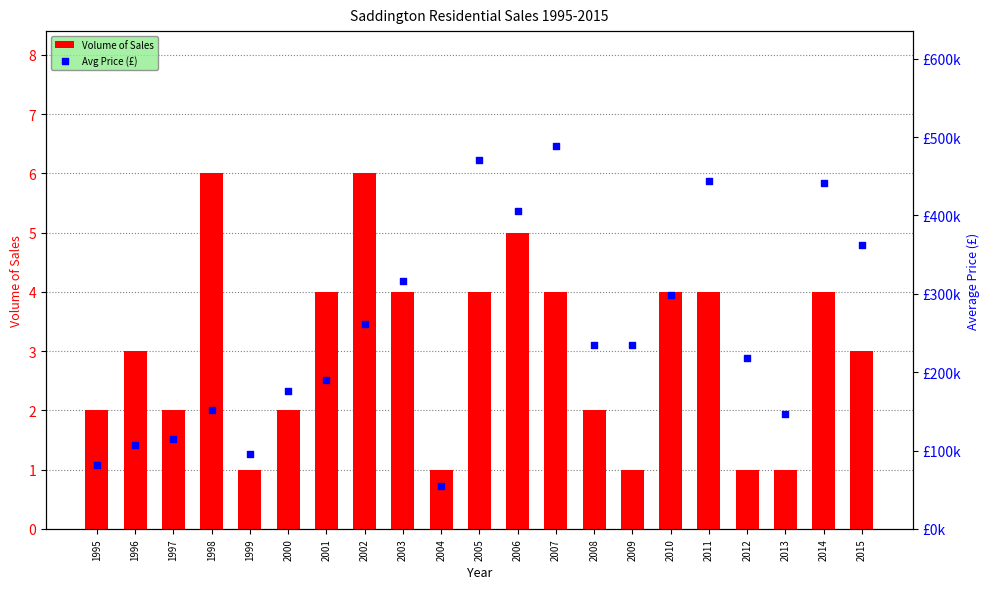

Which series has the widest spread of Y values?

Avg Price (£)